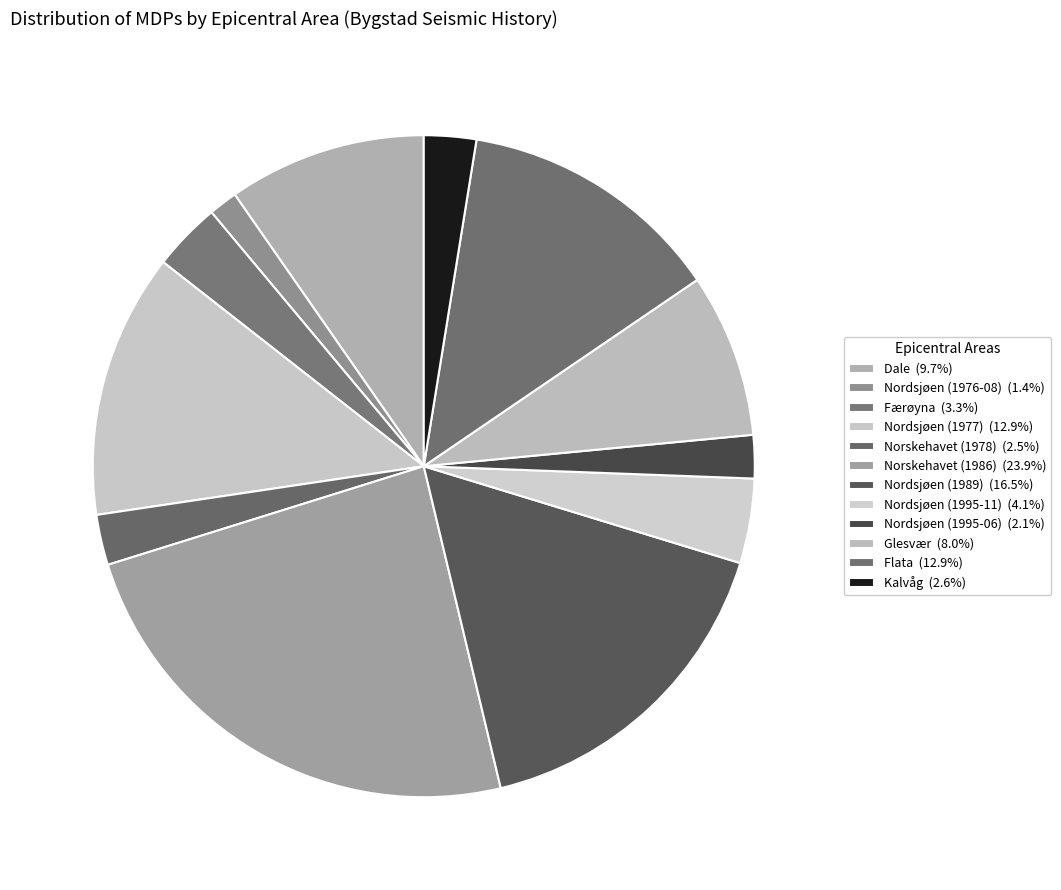

To the nearest percent, what is the difference between the largest and smallest slice percentages?

23%